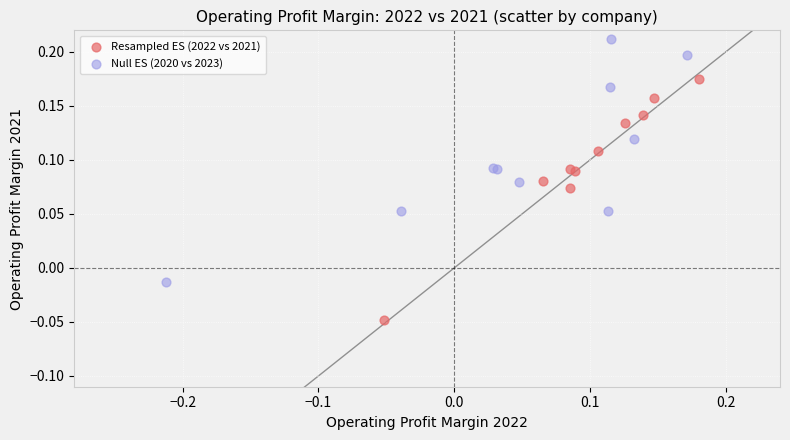

Which series contains the lowest Y value?

Resampled ES (2022 vs 2021)